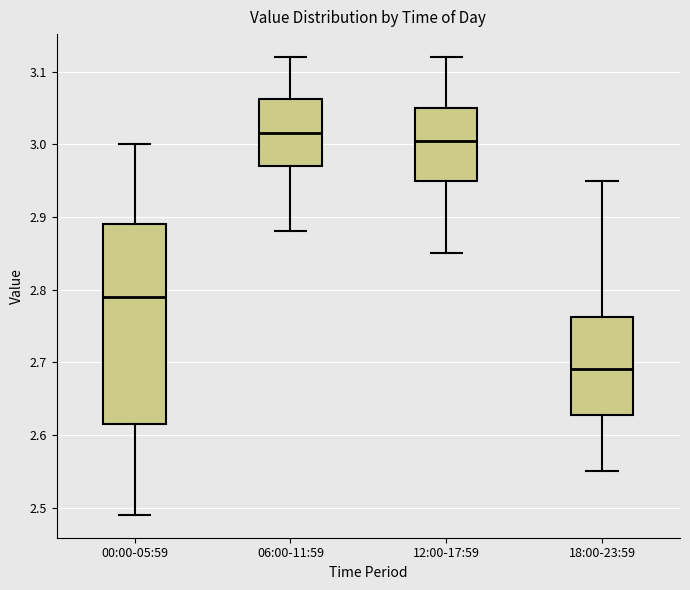

Comparing the boxes themselves (not the whiskers), which one is the tallest?

00:00-05:59